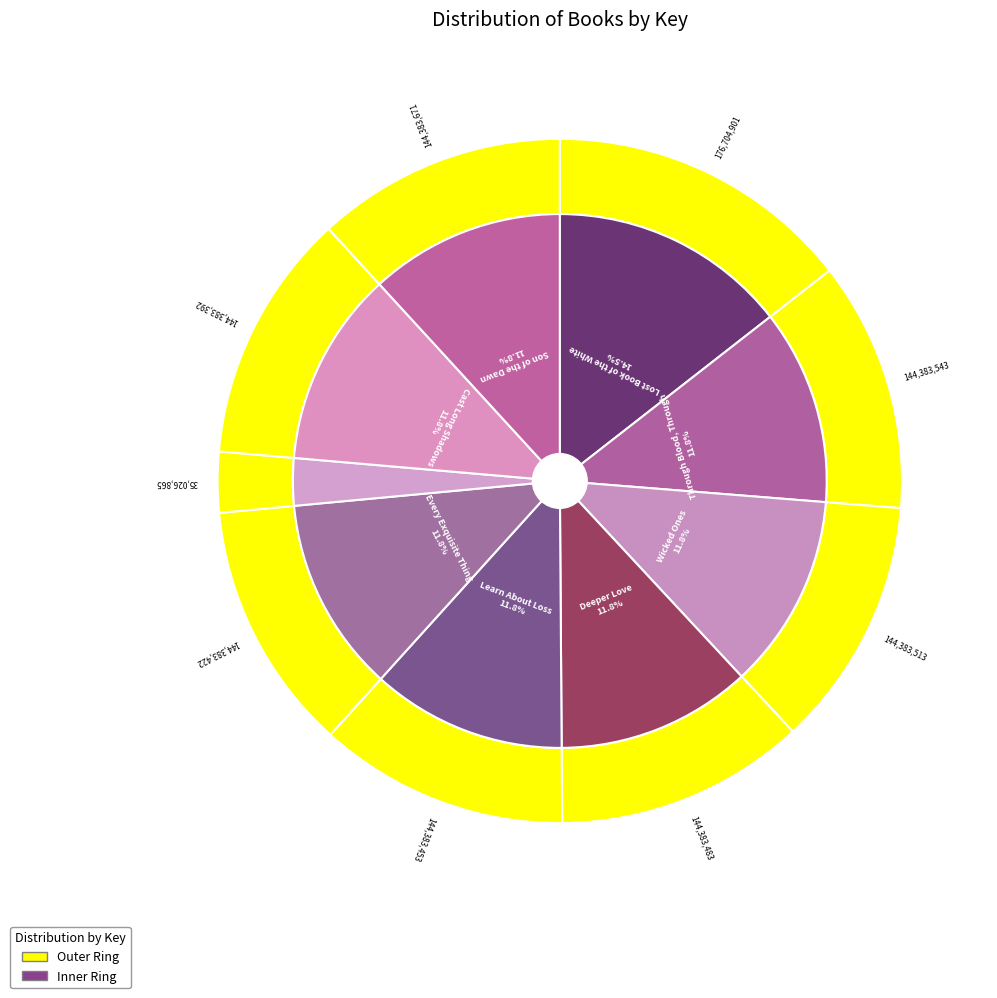

Is it true that Lost Book of the White is 14% of the pie?

True